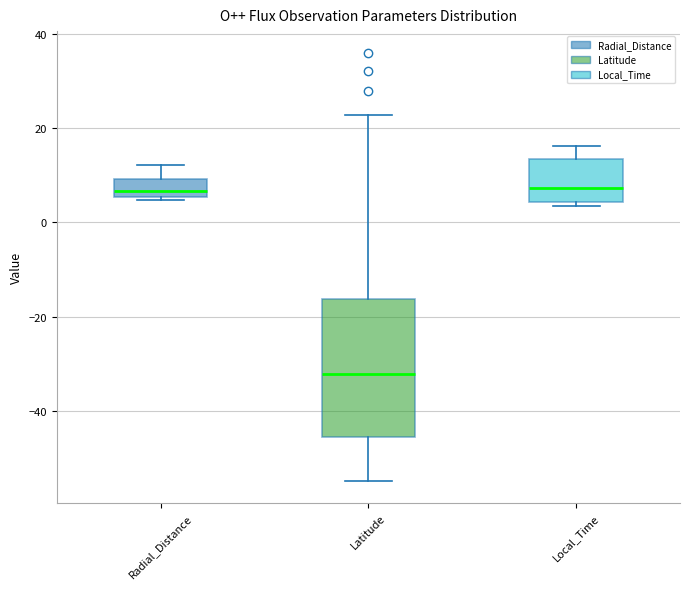

Where is the upper edge of the box for Local_Time on the y-axis? The values are not printed on the chart, so give them approximately, as read against the axis.

14